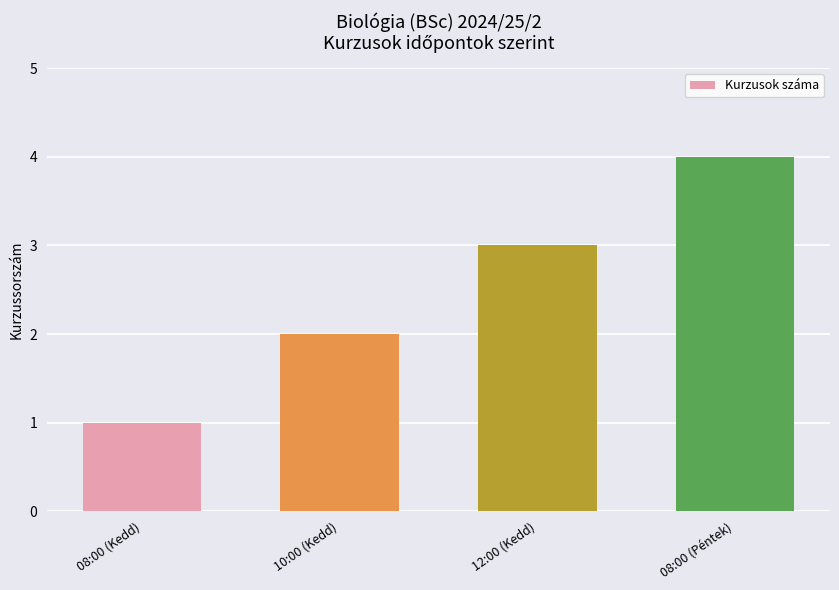

Reading right to left, list all the values displayed in this chart.

08:00 (Péntek)=4	12:00 (Kedd)=3	10:00 (Kedd)=2	08:00 (Kedd)=1